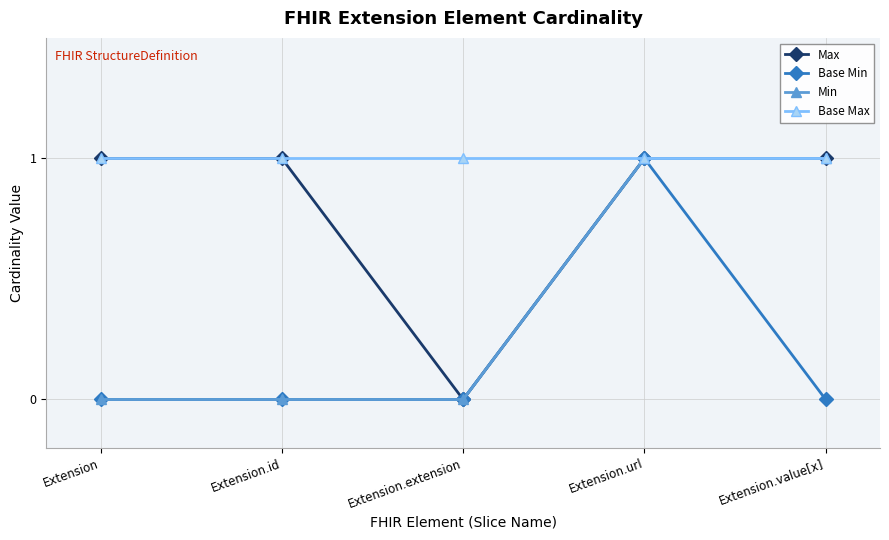

What is the difference between the maximum and minimum values in the Max series?

1